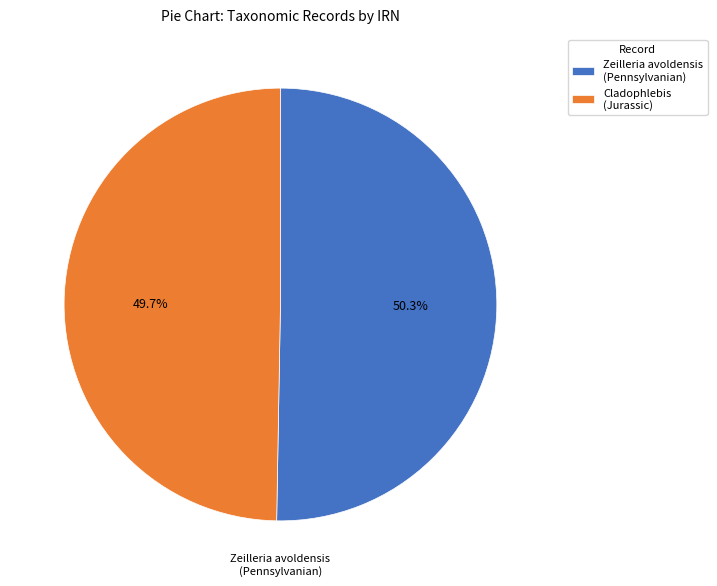

Rank the categories by value from lowest to highest.

Cladophlebis (Jurassic), Zeilleria avoldensis (Pennsylvanian)